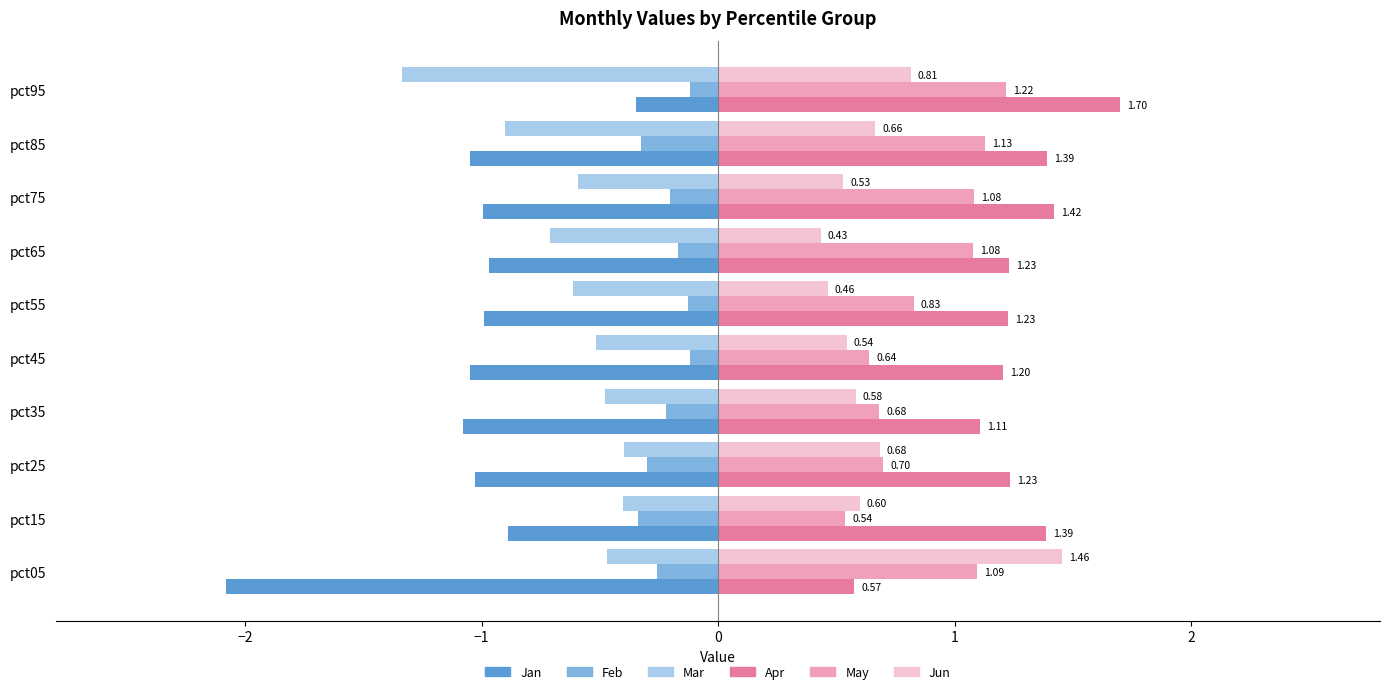

List the labels in order of Jun value, smallest first.

pct65, pct55, pct75, pct45, pct35, pct15, pct85, pct25, pct95, pct05